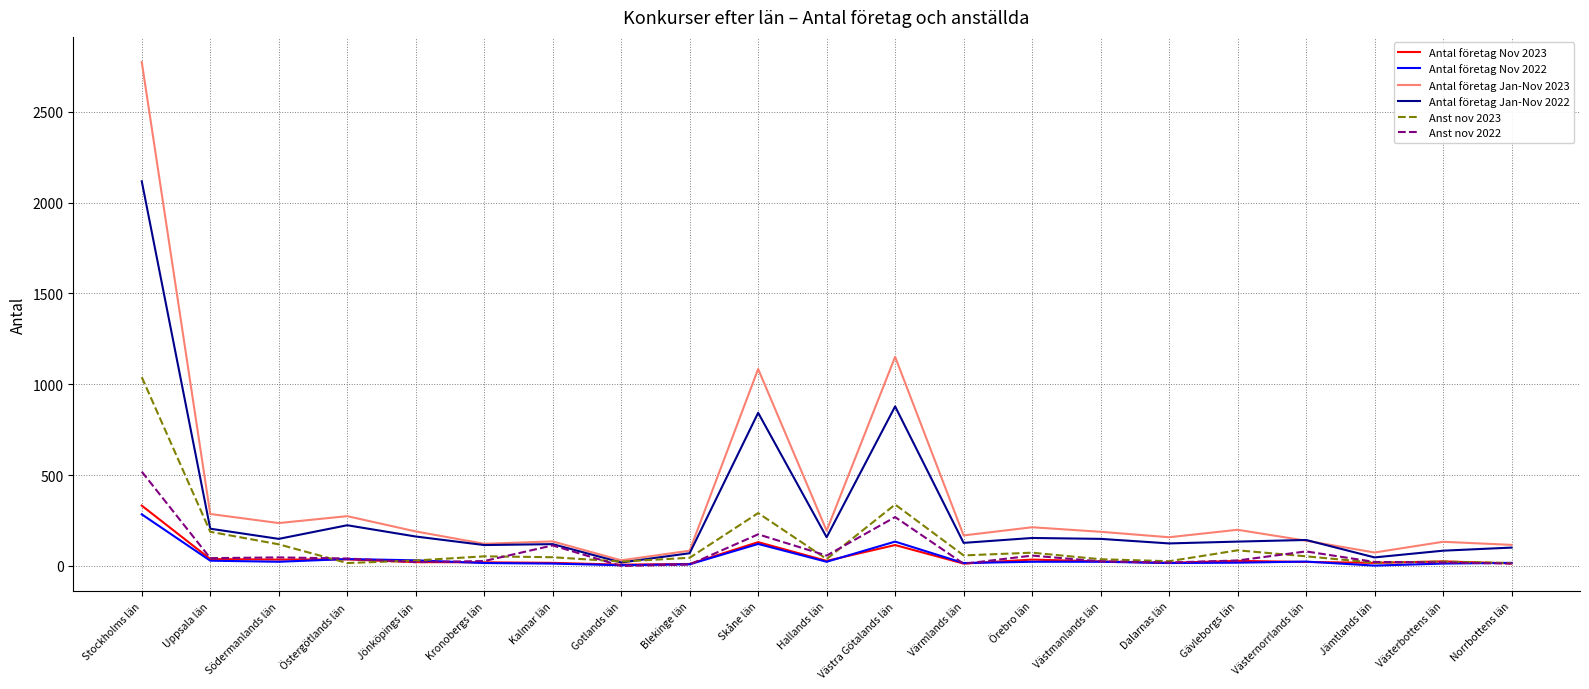

Which series has the largest total across all categories?

Antal företag Jan-Nov 2023